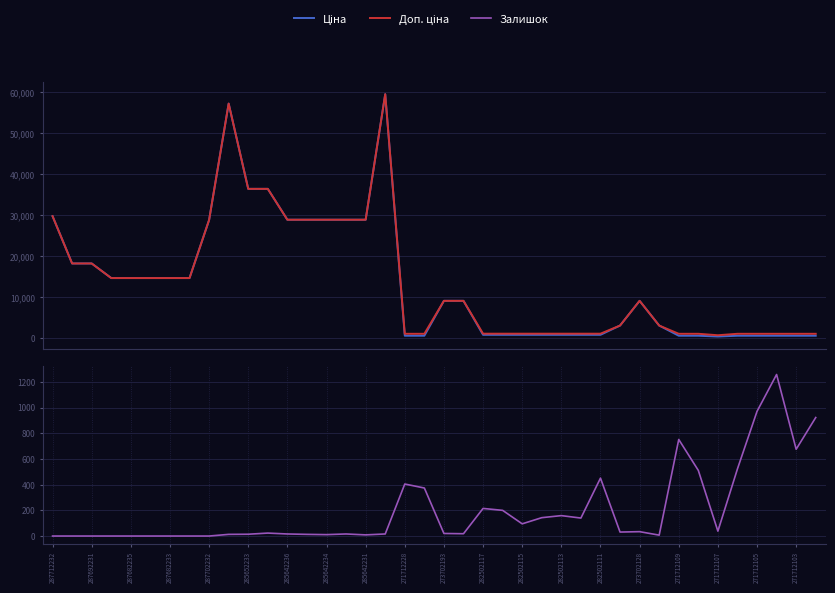

What position from the right is 23?

17